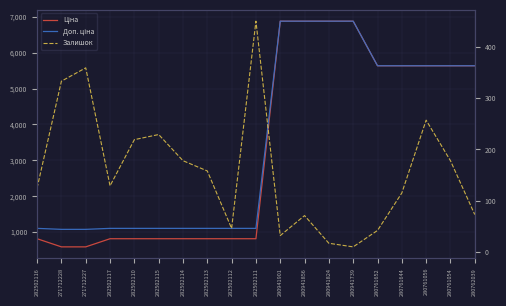

What is the highest value of the Залишок series?

450.0